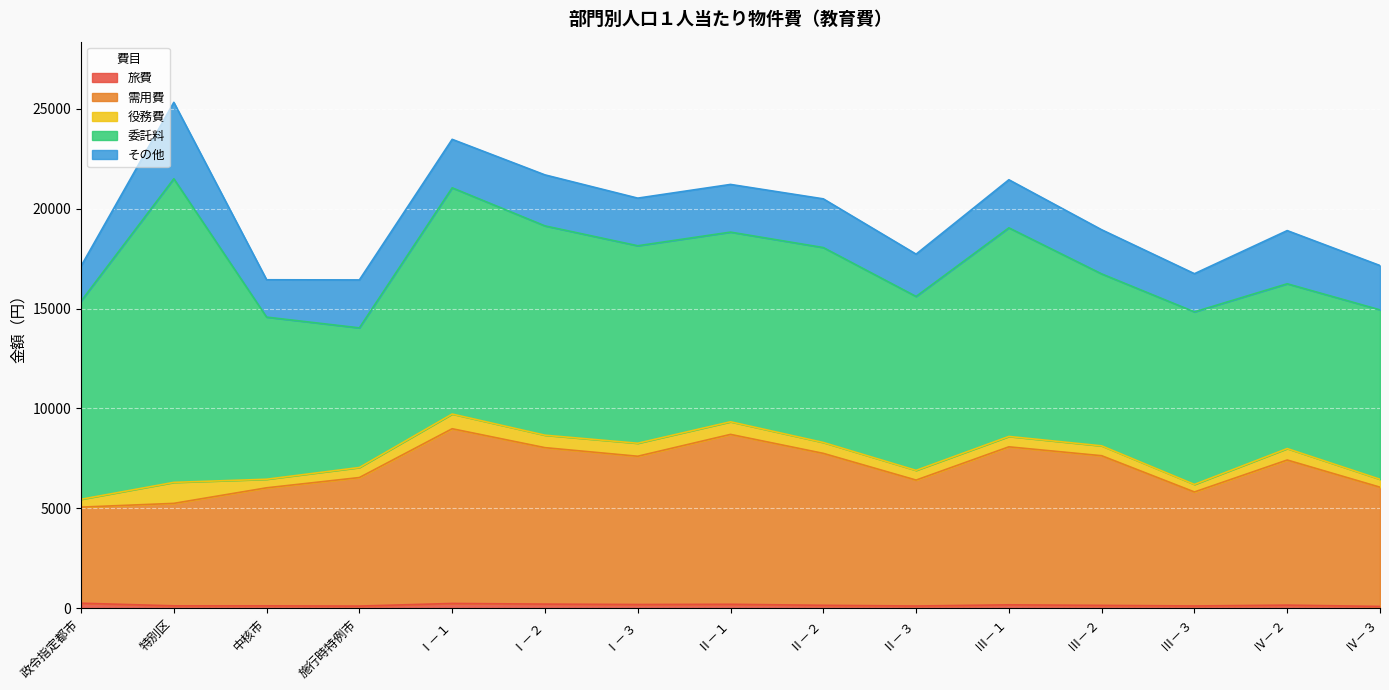

What is the total value across all series at 中核市?

16439